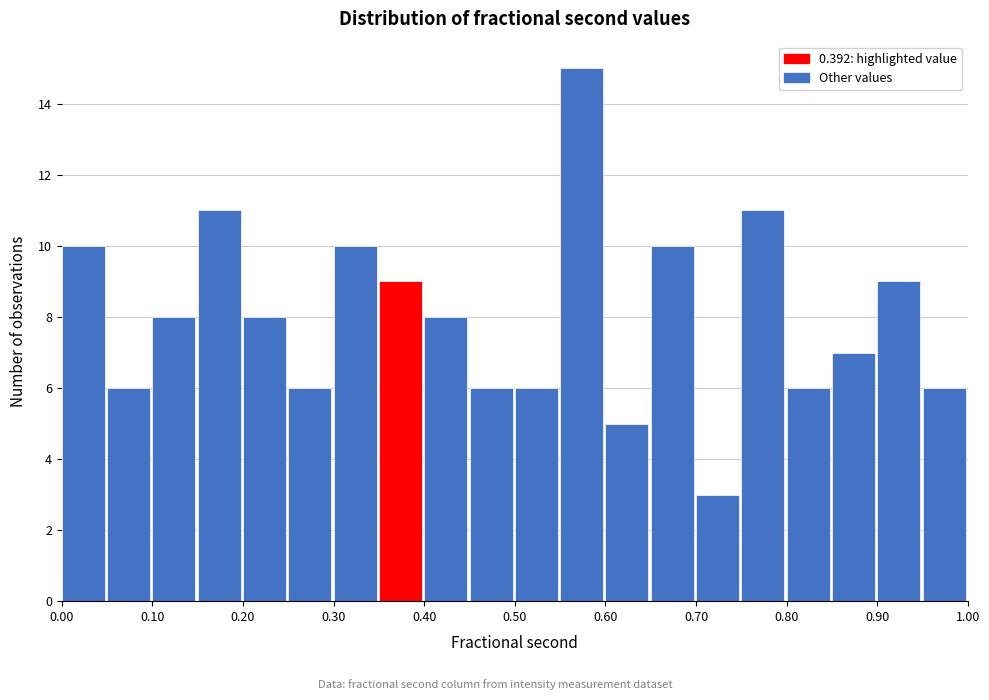

Reading left to right, transcribe this chart: for each bar, give the range it covers on the x-axis and its height. The values are not printed on the chart, so give them approximately, as read against the axis.

0.00 to 0.05: 10
0.05 to 0.10: 6
0.10 to 0.15: 8
0.15 to 0.20: 11
0.20 to 0.25: 8
0.25 to 0.30: 6
0.30 to 0.35: 10
0.35 to 0.40: 9
0.40 to 0.45: 8
0.45 to 0.50: 6
0.50 to 0.55: 6
0.55 to 0.60: 15
0.60 to 0.65: 5
0.65 to 0.70: 10
0.70 to 0.75: 3
0.75 to 0.80: 11
0.80 to 0.85: 6
0.85 to 0.90: 7
0.90 to 0.95: 9
0.95 to 1.00: 6